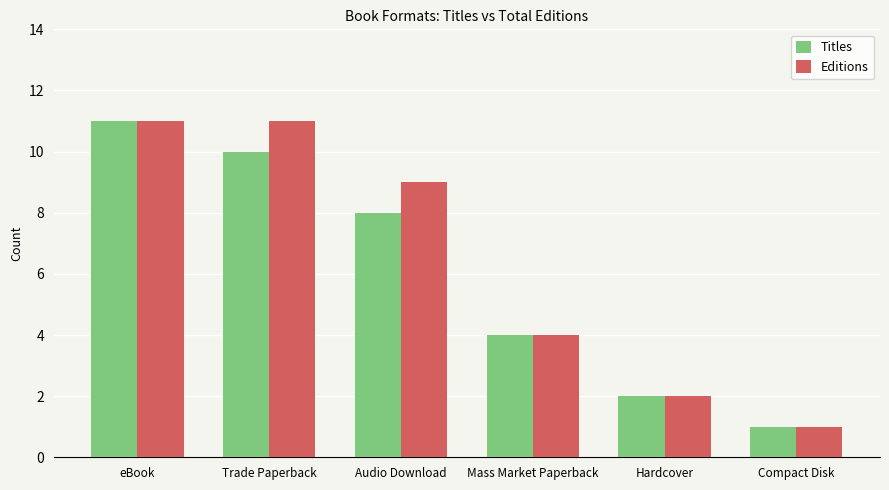

How many groups of bars are there?

6